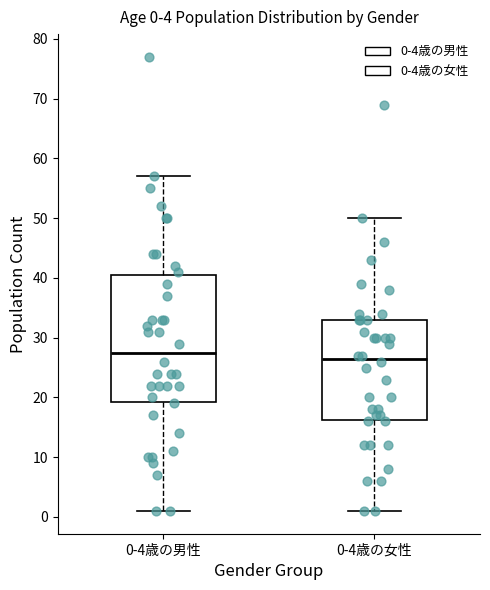

Which box's median line is the highest?

0-4歳の男性